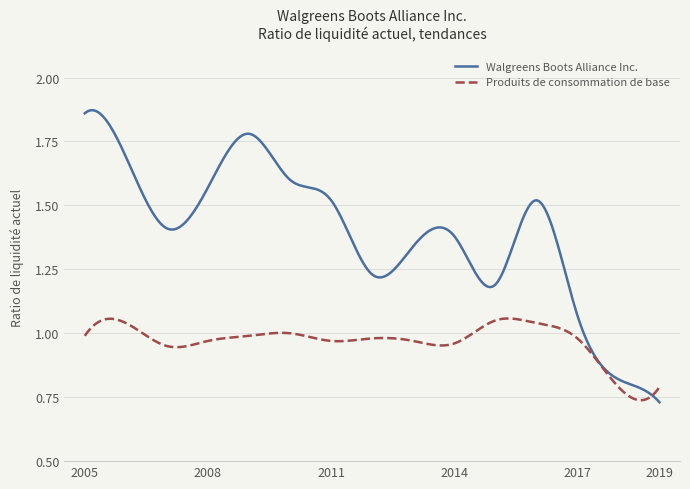

Which series has the largest total across all categories?

Walgreens Boots Alliance Inc.